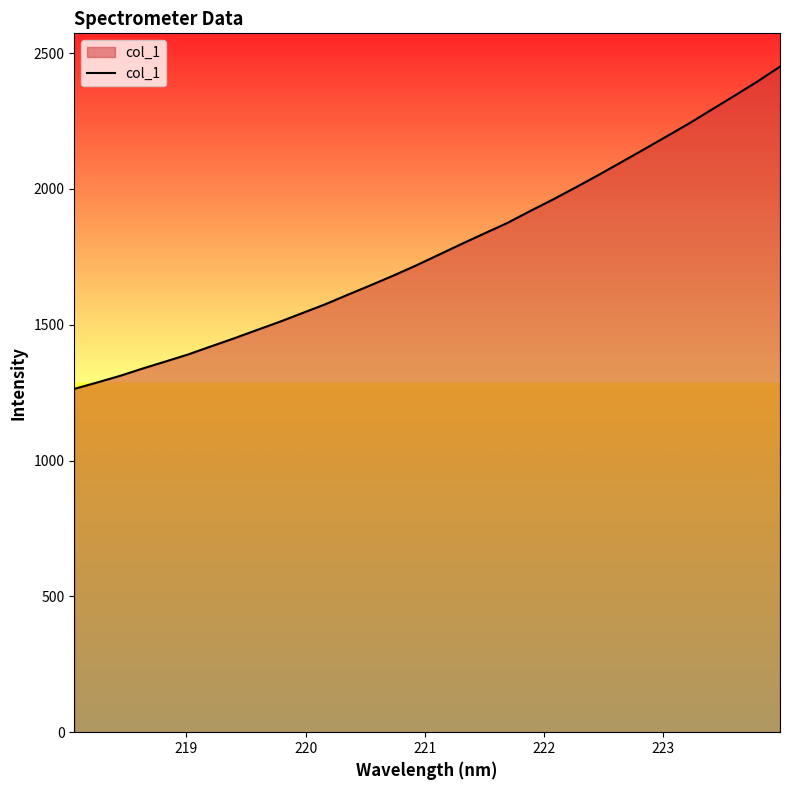

What is the greatest value displayed?

2450.4